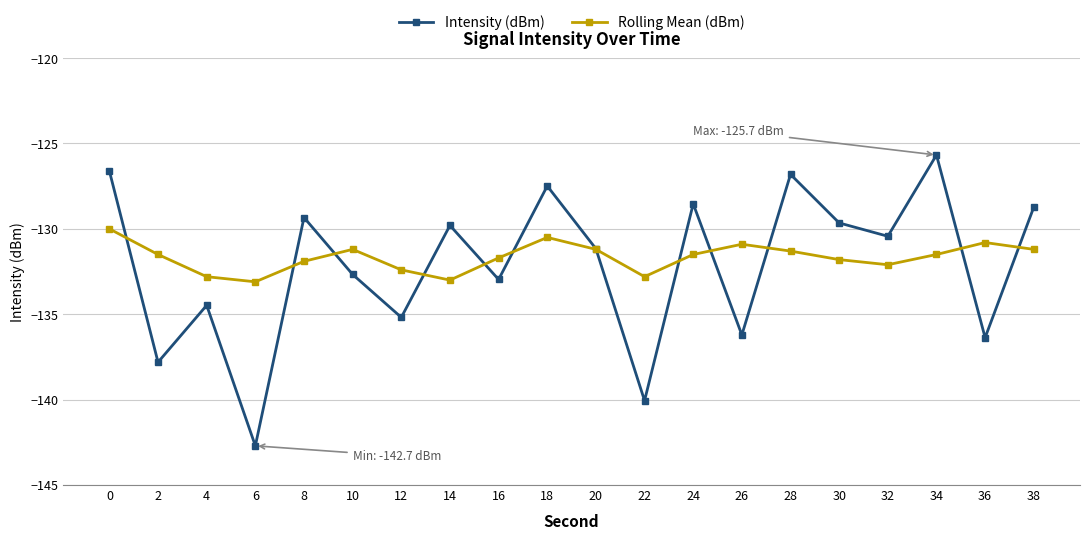

Between 2 and 4, which series saw the biggest shift?

Intensity (dBm)